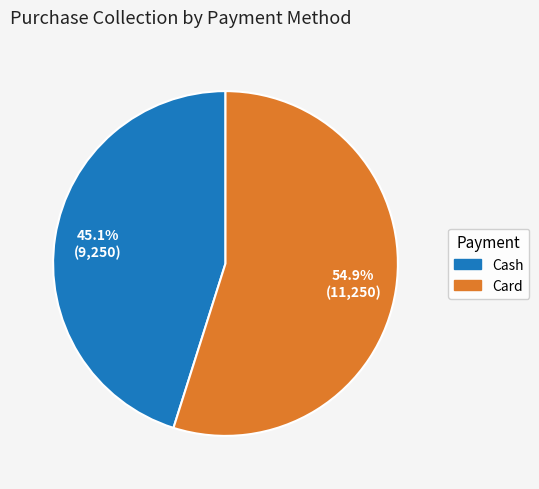

To the nearest percent, what is the difference between the Card and Cash slice percentages?

10%